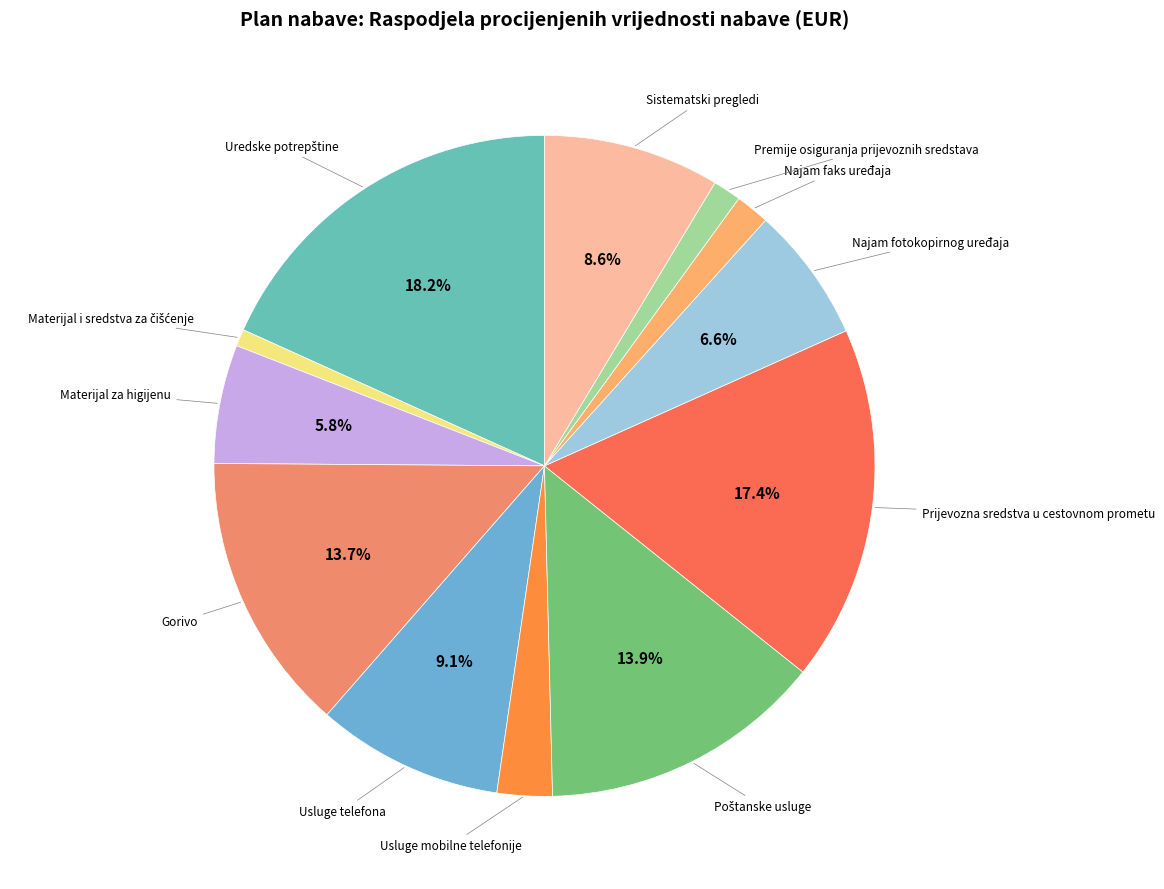

Count the number of slices in the pie.

12